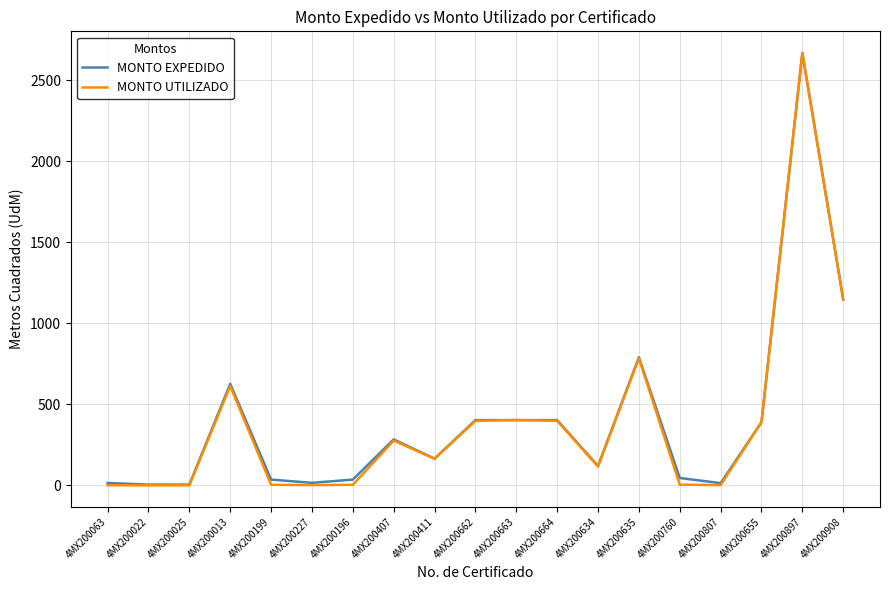

Count the number of data series in this chart.

2